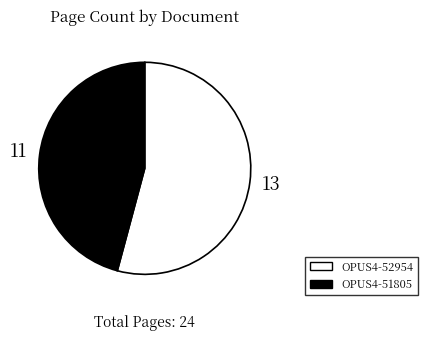

Between OPUS4-52954 and OPUS4-51805, which is larger?

OPUS4-52954